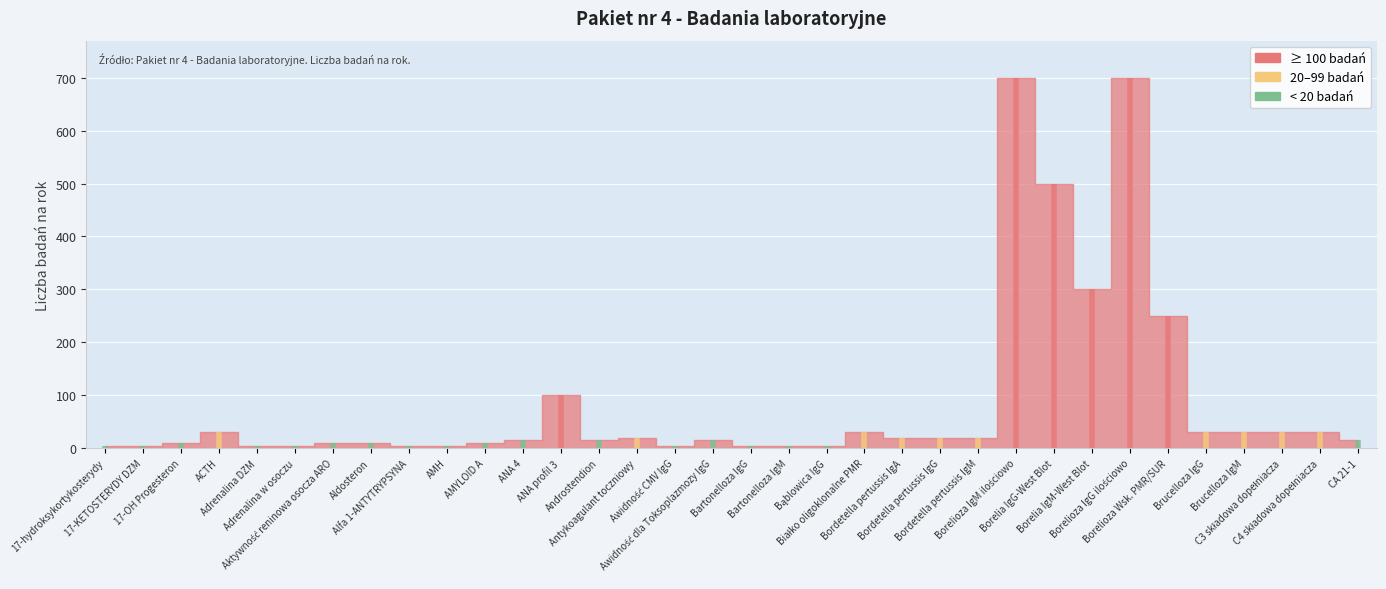

How many interior local peaks (higher than both neighbors) does the data have?

7